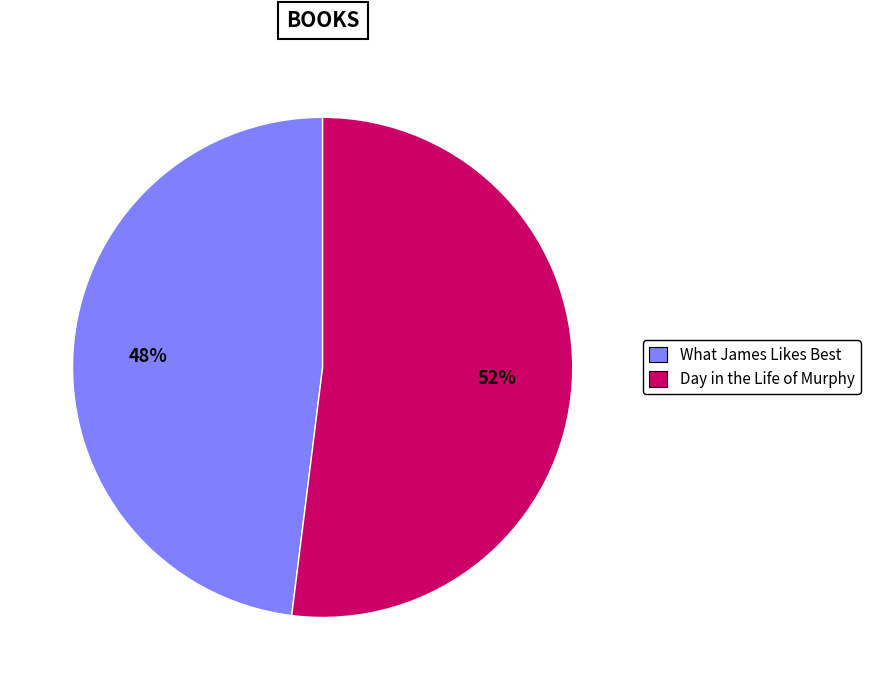

Count the number of slices in the pie.

2